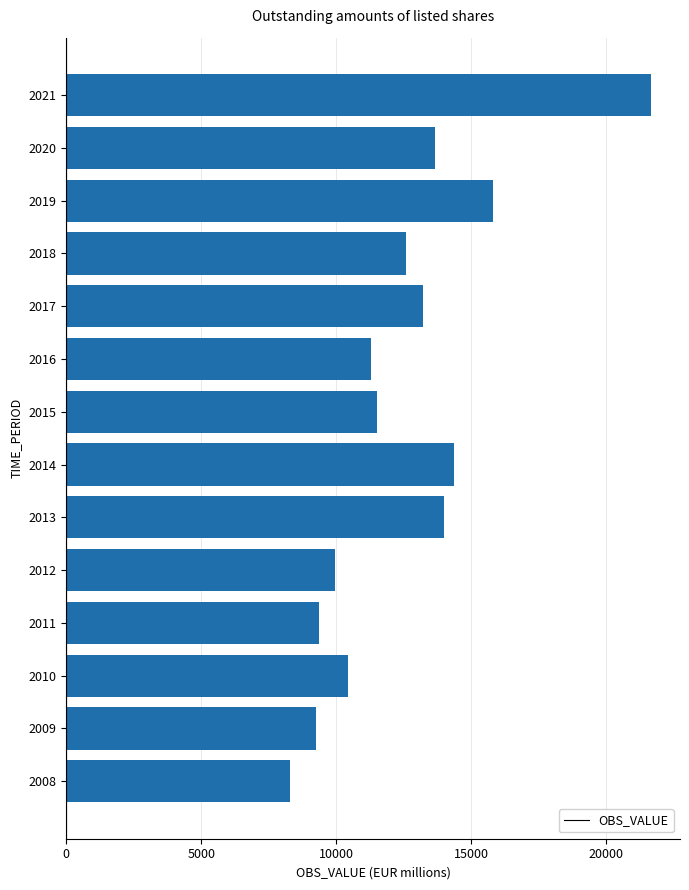

Reading bottom to top, list all the values displayed in this chart.

8294.4	9241.2	10413.6	9374.2	9950.9	14003.2	14365.3	11507.3	11293.8	13219.7	12566.6	15817.0	13643.5	21643.5